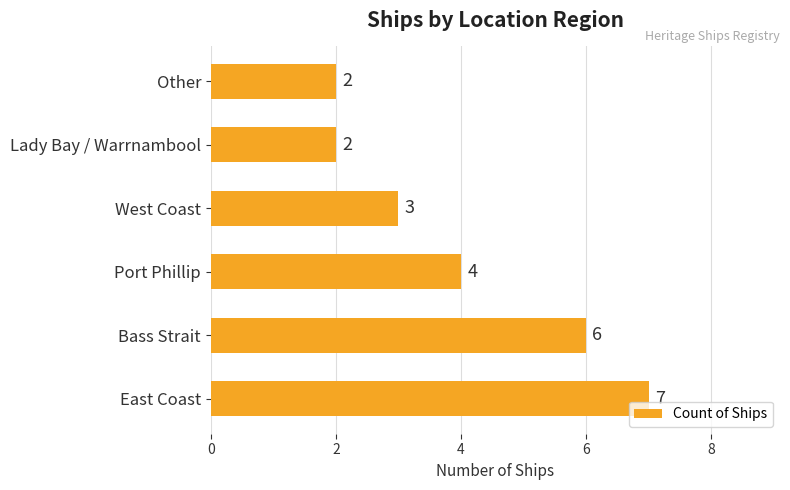

What is the sum of all values?

24